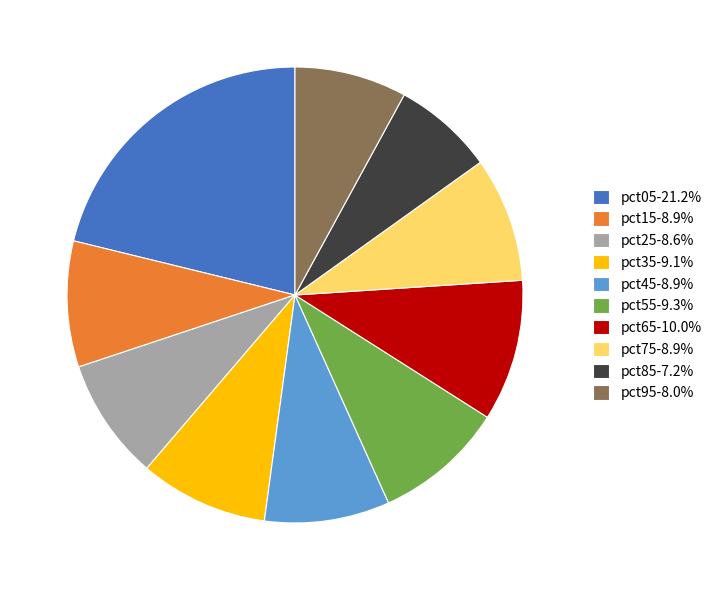

Do pct35-9.1% and pct85-7.2% together represent more than half of the pie?

No